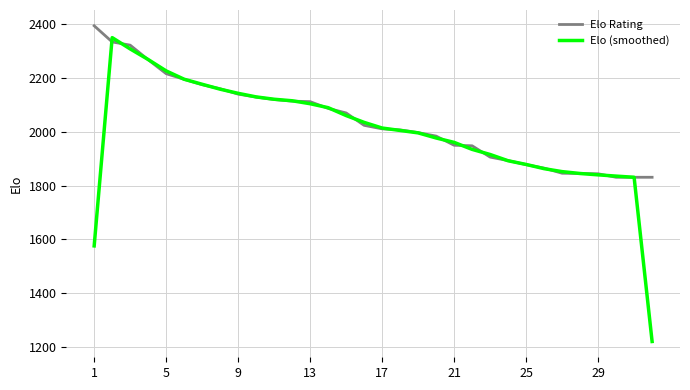

What is the greatest value displayed?

2394.0